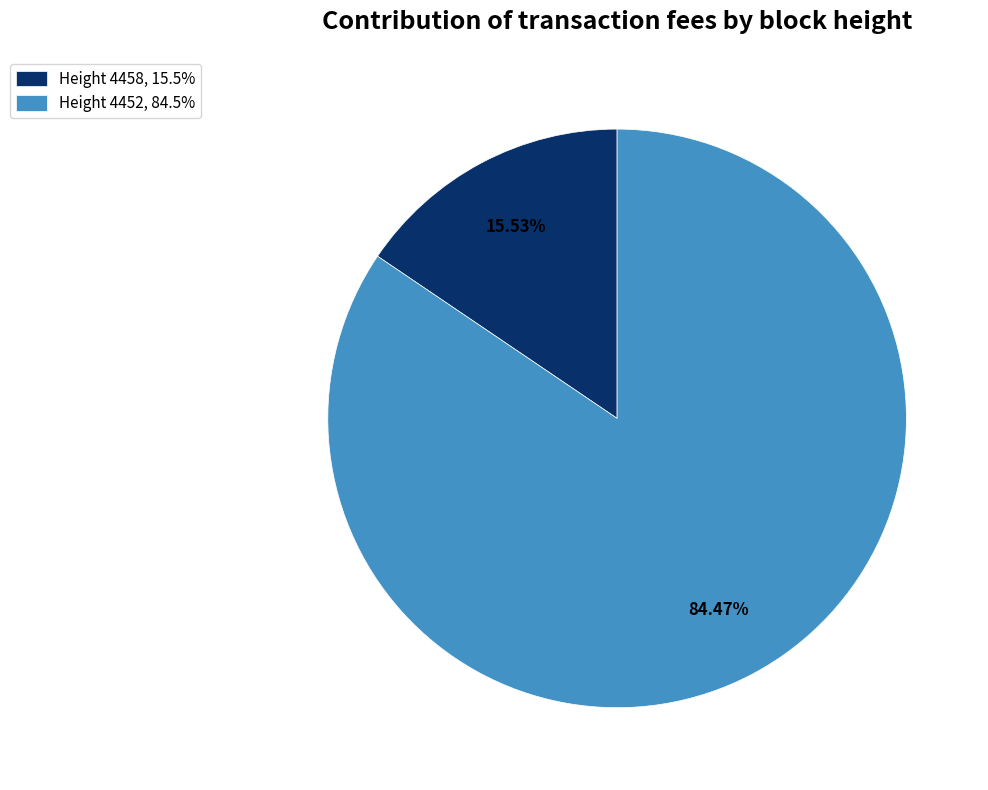

Approximately how many times larger is the value at Height 4452, 84.5% compared to Height 4458, 15.5%?

5.4